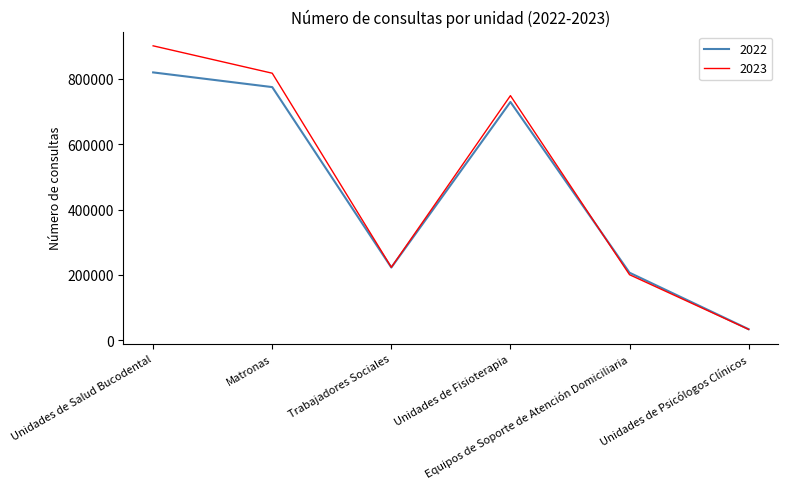

True or false: 2022 has a value of 729407 at Unidades de Fisioterapia.

True